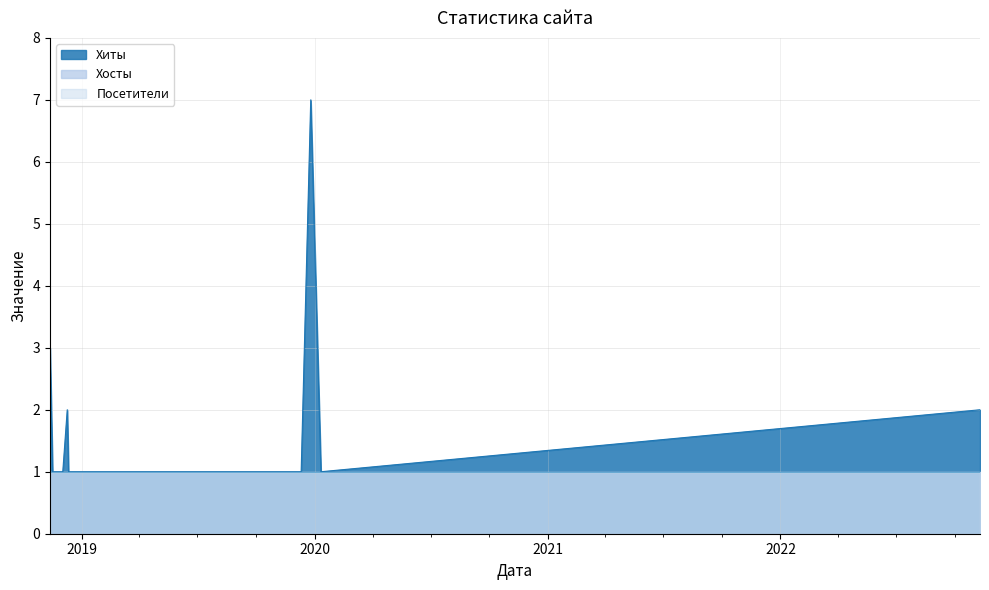

What is the label of the 9th point from the right?

2018-12-27